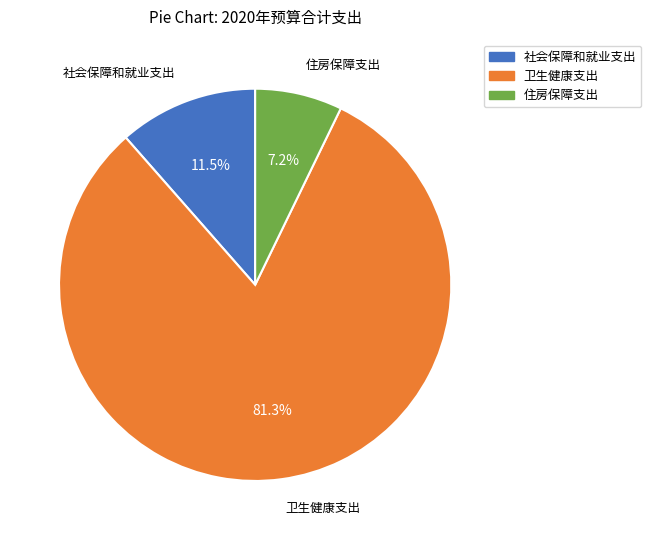

What is the smallest slice in the pie chart?

住房保障支出